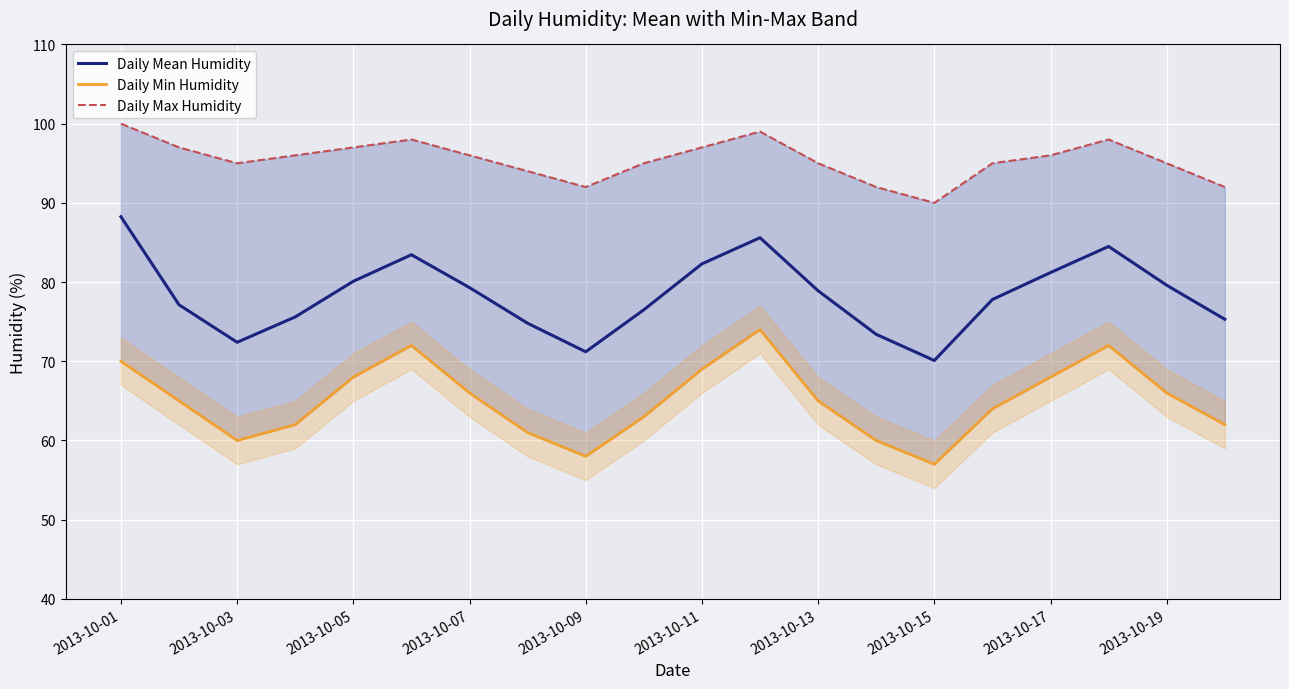

The Daily Mean Humidity series shows 37.8 at 2013-10-13. True or false?

False